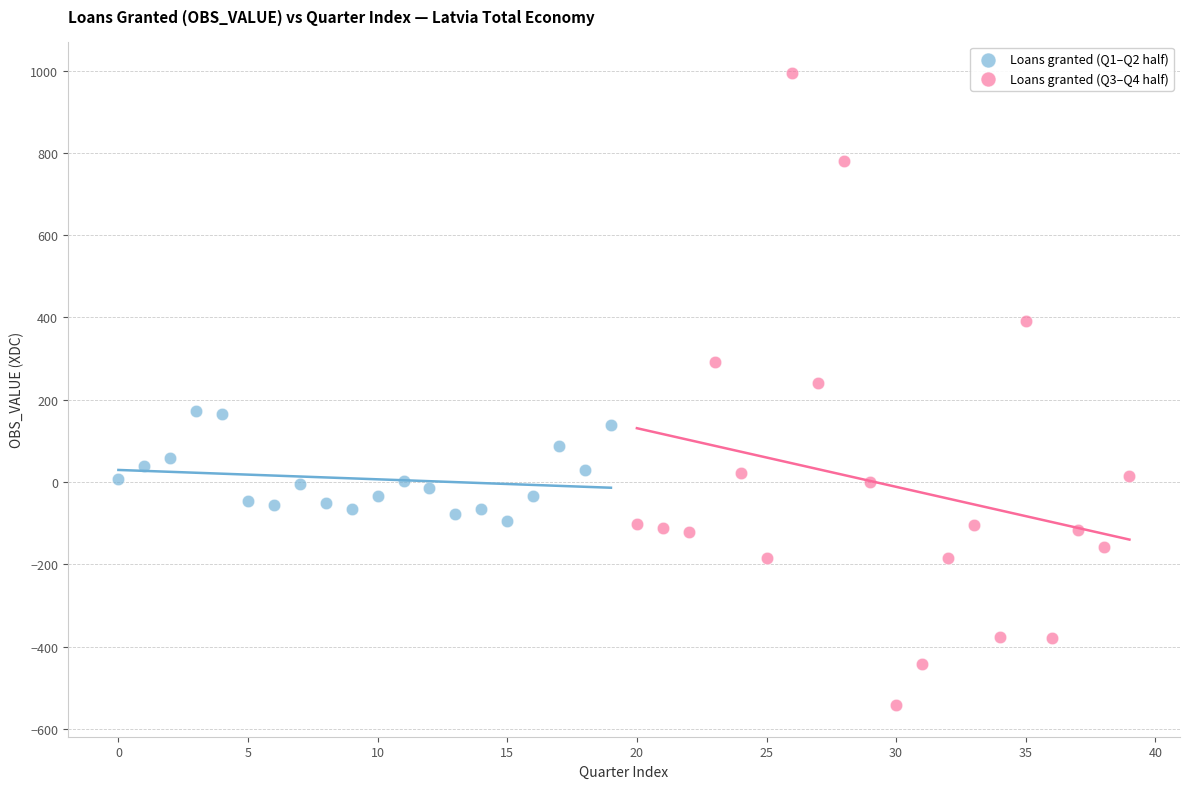

Which series contains the highest Y value?

Loans granted (Q3–Q4 half)